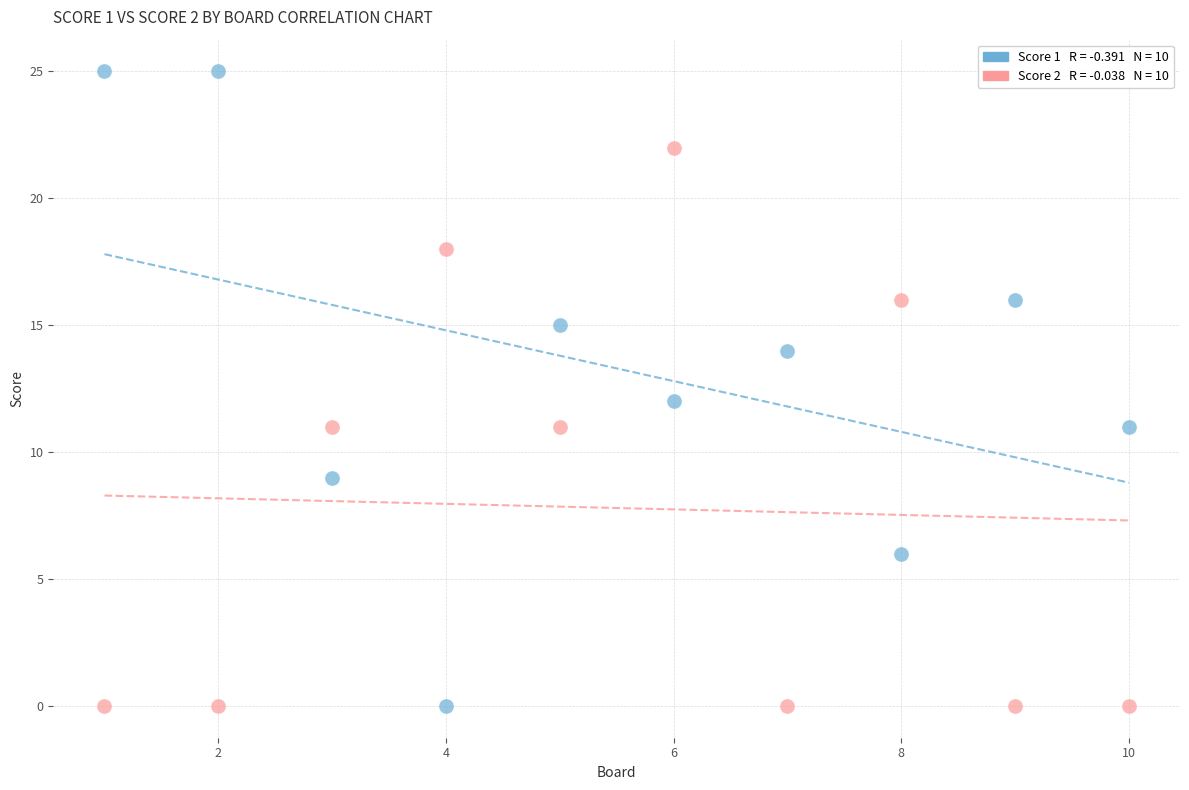

Across all data points, what is the range of X values (max minus min)?

9